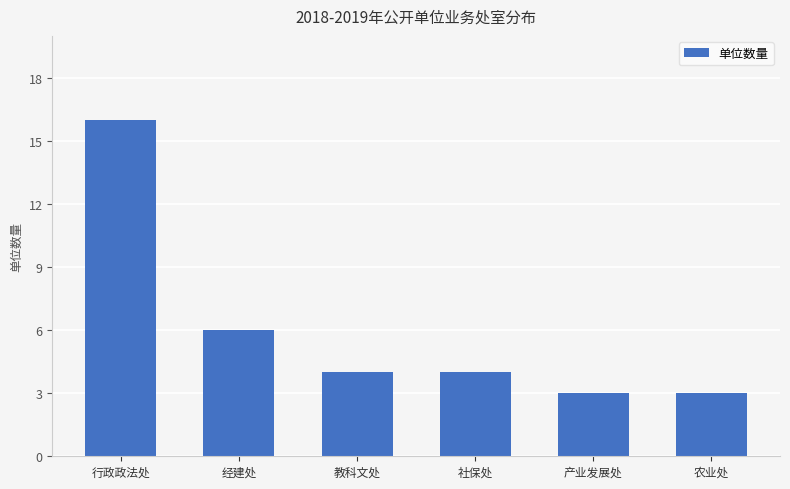

How many bars are there in total?

6